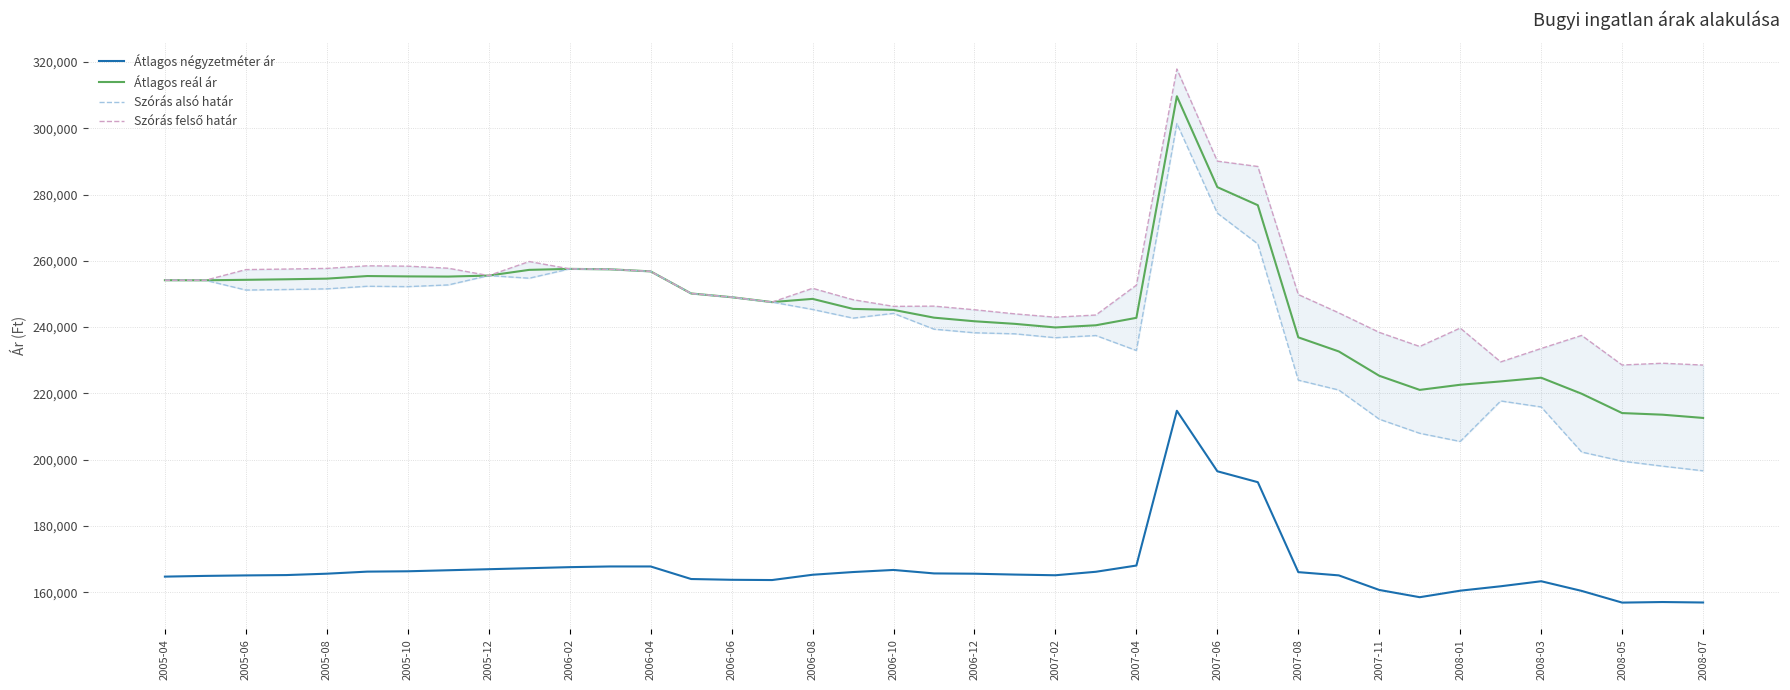

The value of Átlagos négyzetméter ár at 2006-08 is 230685. True or false?

False